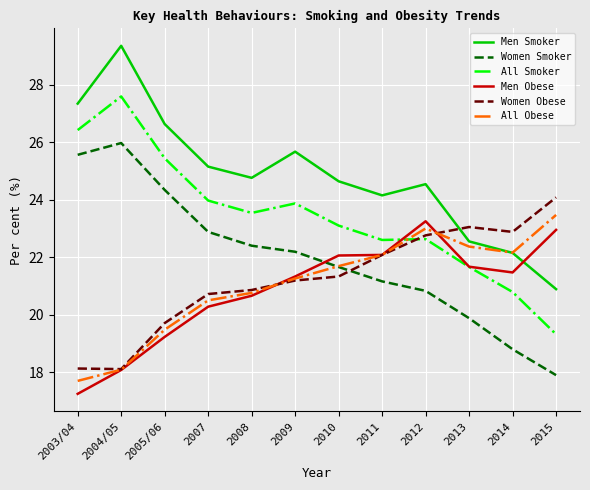

Which category has the lowest value in the All Smoker series?

2015